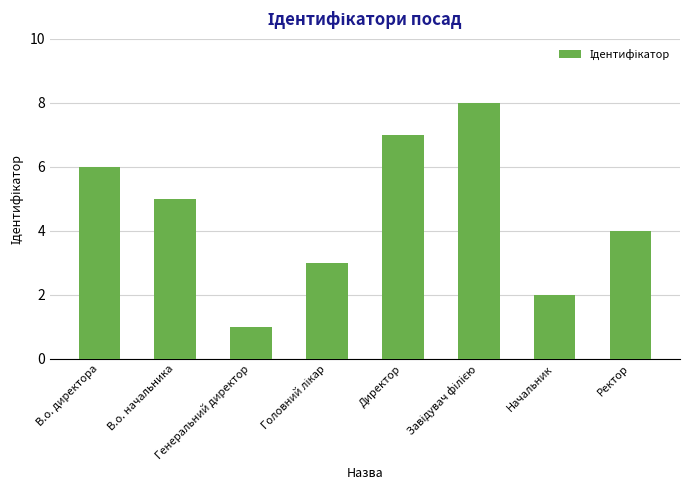

Which category has the lowest value across all series?

Генеральний директор